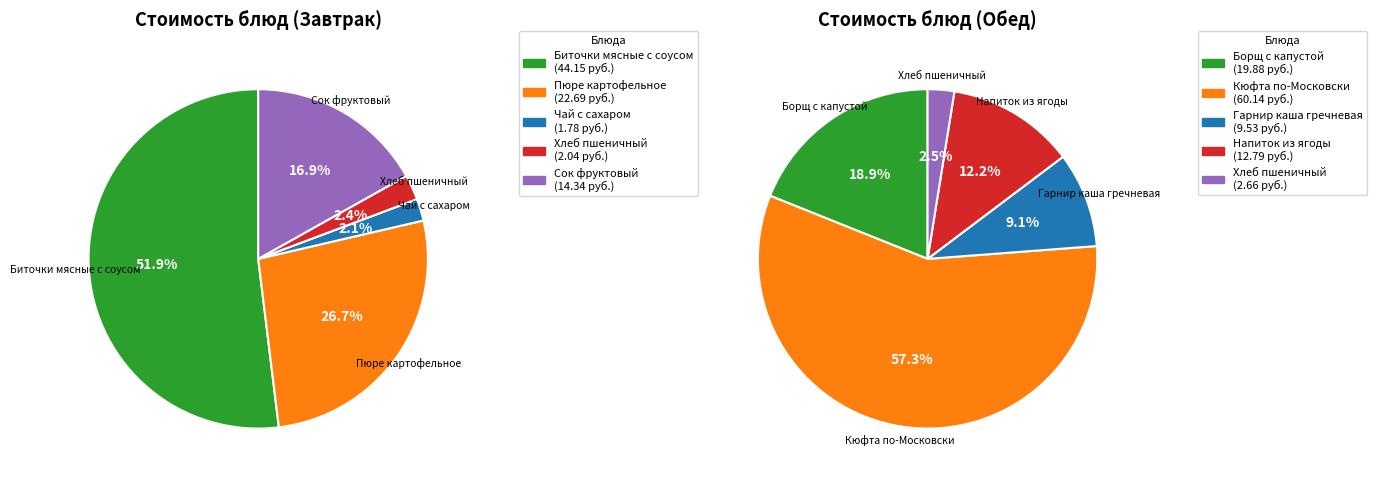

Is the sum of 2 and 1 greater than half?

No